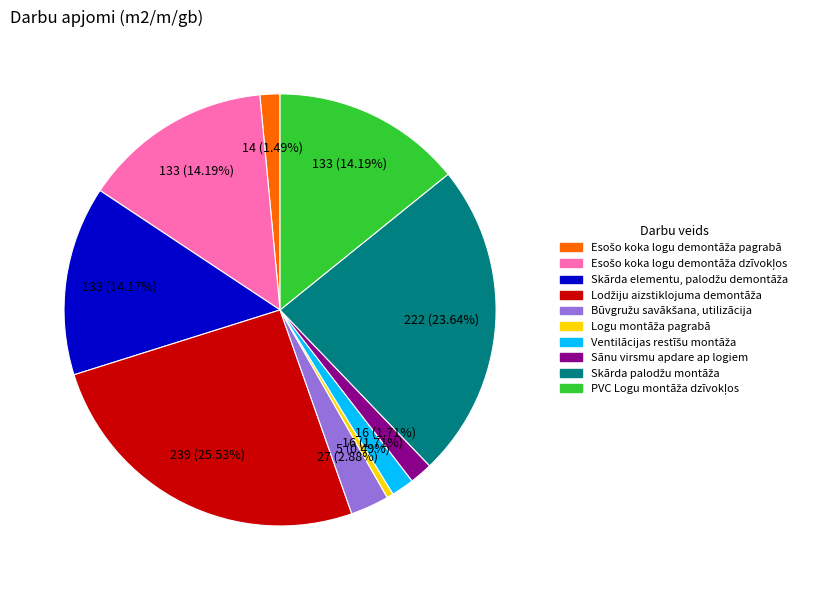

Is there any slice that represents more than half of the pie?

No